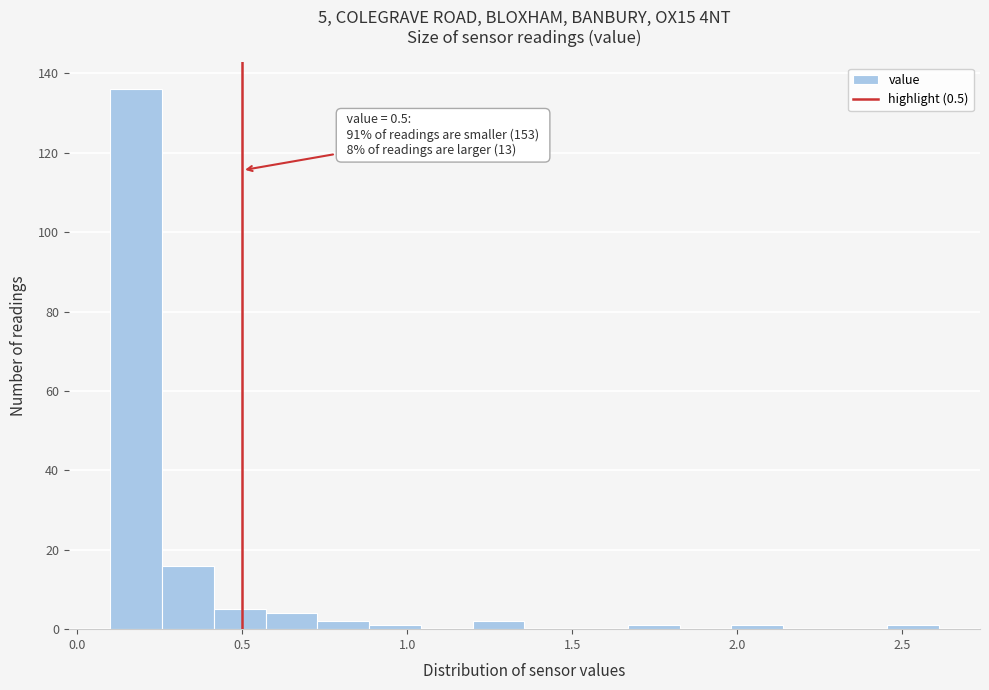

Around what value on the x-axis is the tallest bar? Give the approximate position of its centre, as read against the axis.

0.20